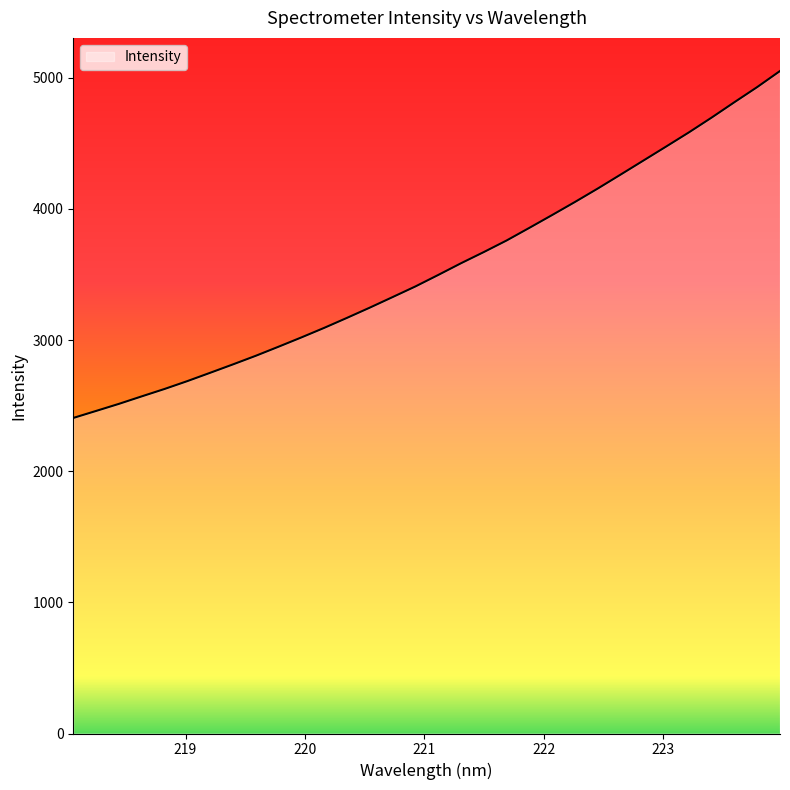

What is the greatest value displayed?

5050.8